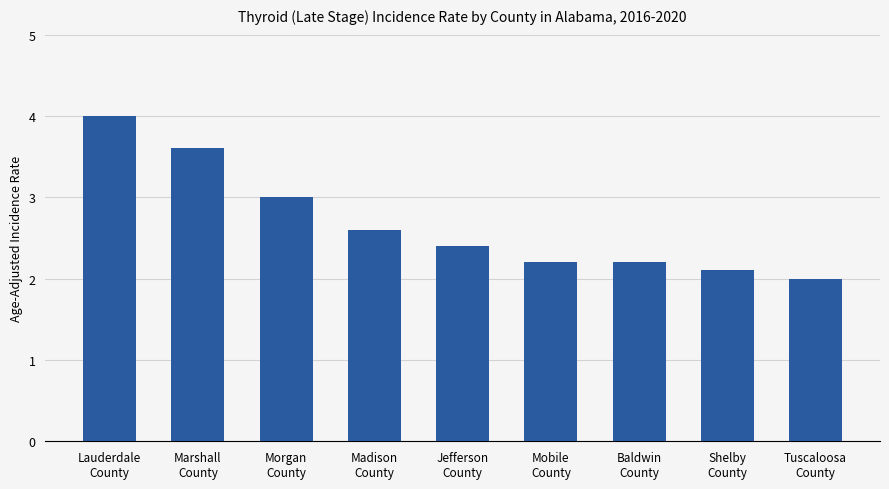

Reading left to right, what are all the values shown in this chart?

4.0	3.6	3.0	2.6	2.4	2.2	2.2	2.1	2.0